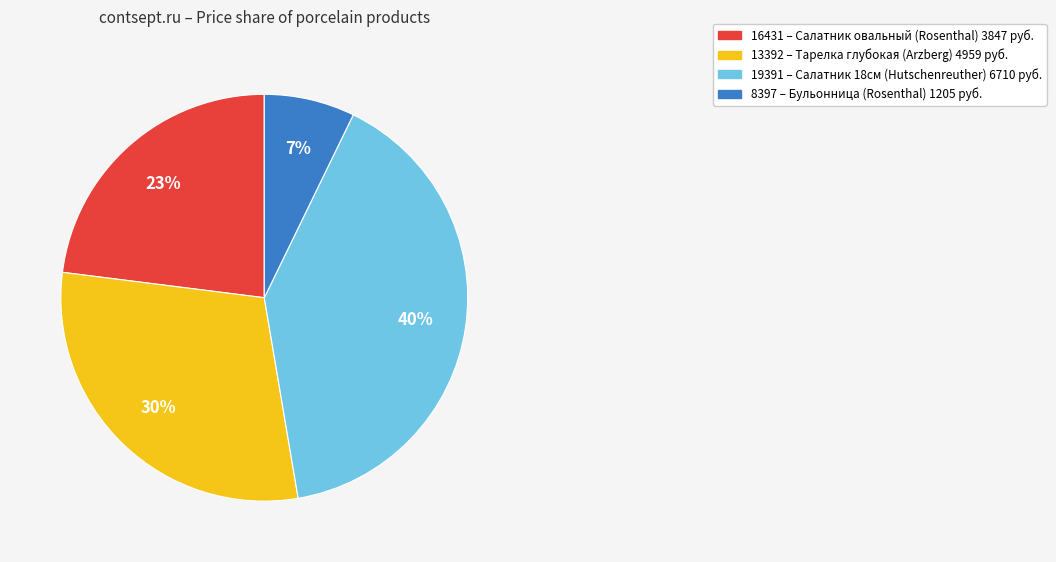

Rank the categories by value from highest to lowest.

19391, 13392, 16431, 8397